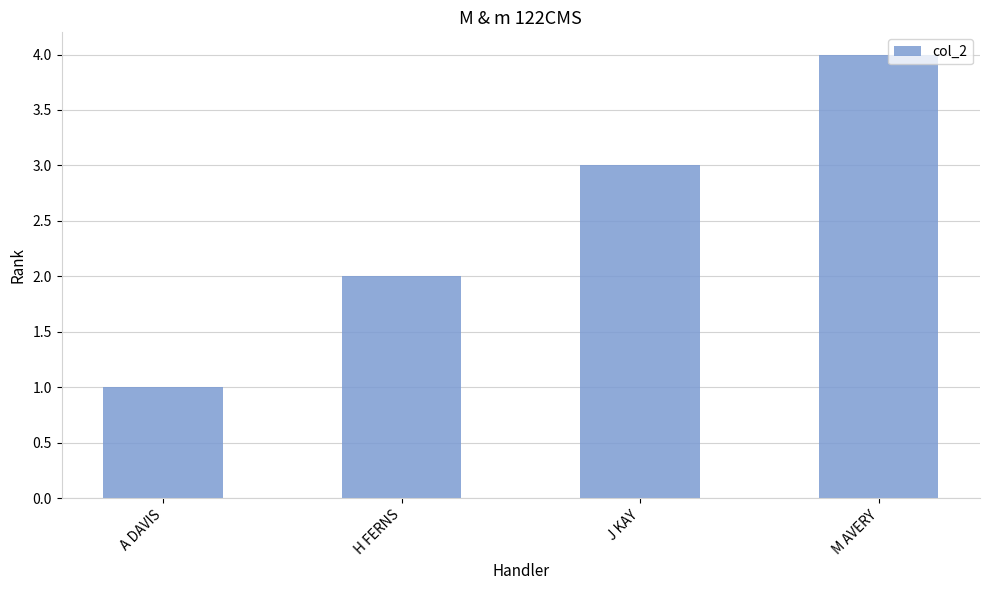

At which label is the value closest to 2?

H FERNS